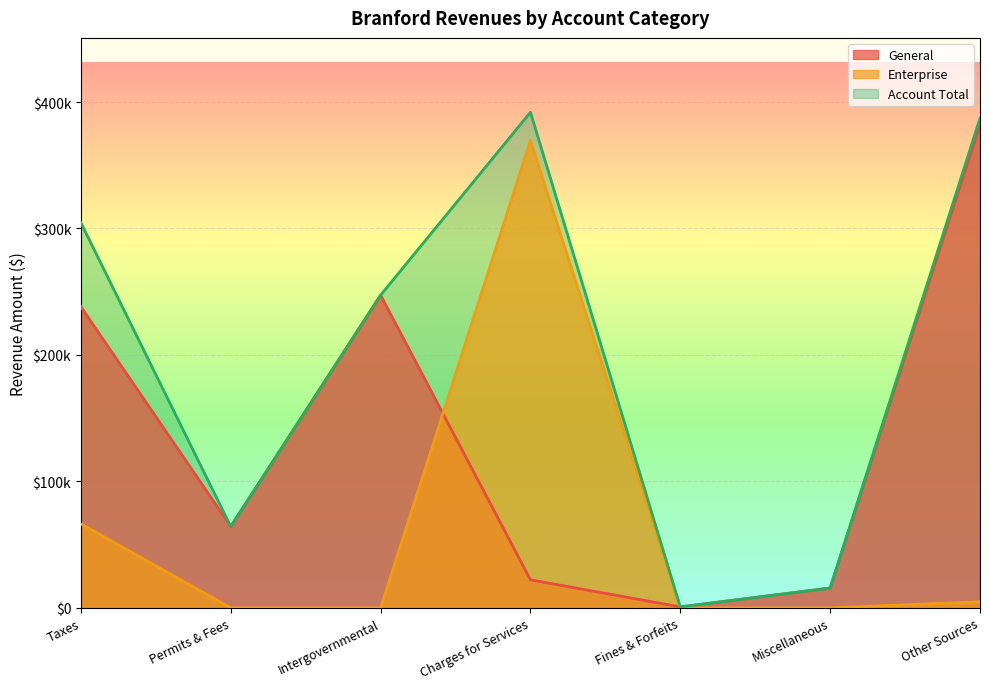

What is the maximum value shown in the chart?

391926